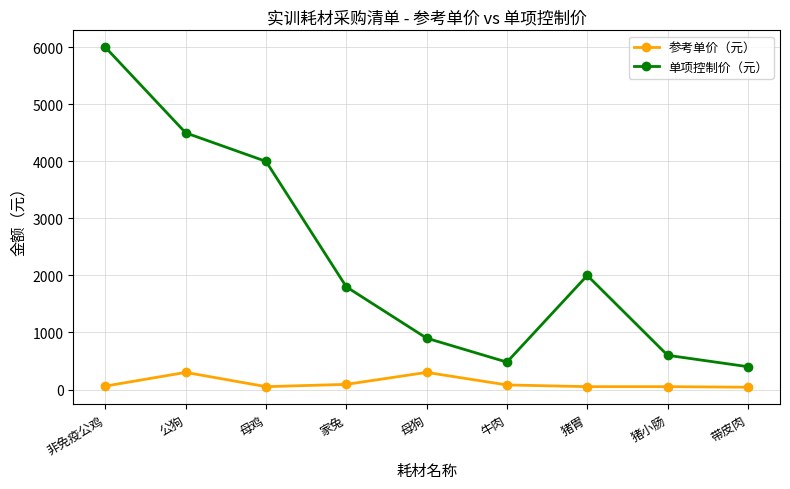

True or false: 单项控制价（元） and 参考单价（元） cross at least once.

False